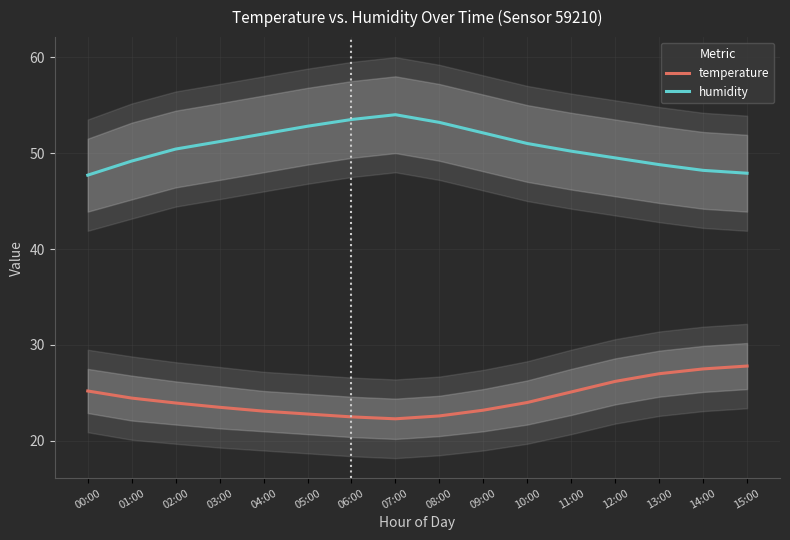

List the series in order of their overall mean, highest first.

humidity, temperature